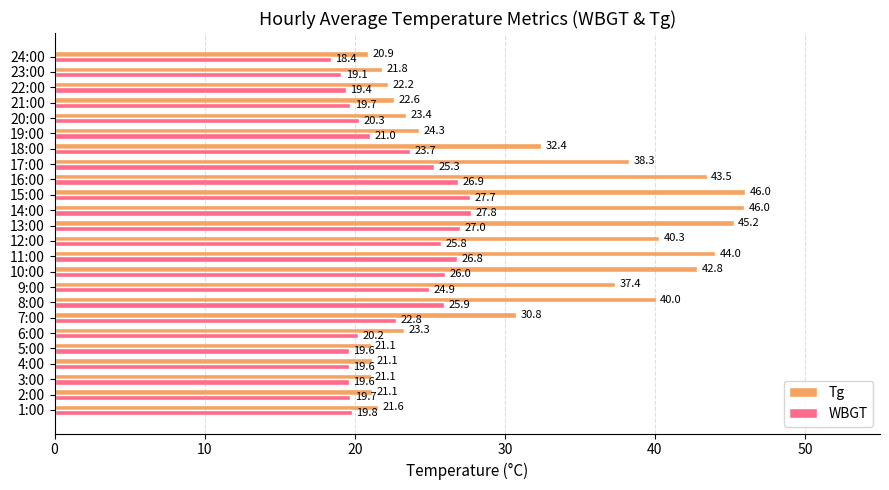

The value of Tg at 21:00 is 22.6. True or false?

True